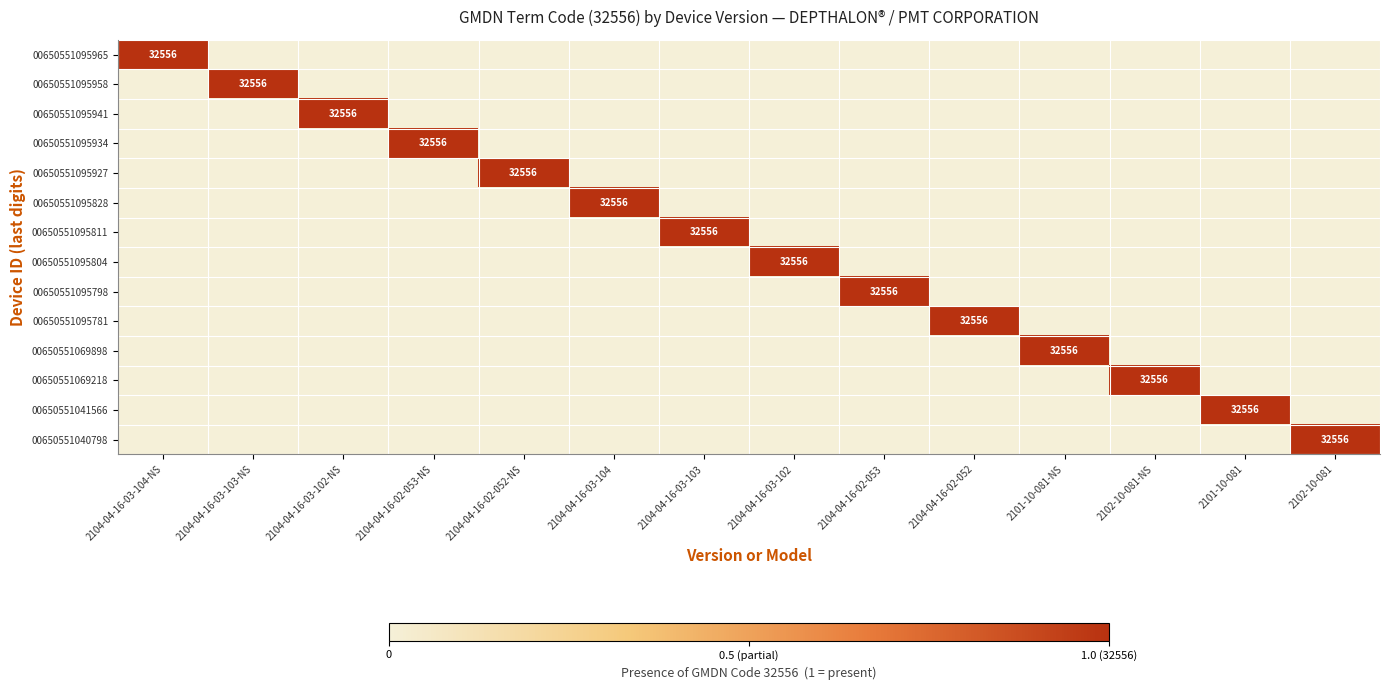

True or false: 00650551095804 has a value of 32556 at 2104-04-16-03-102.

True